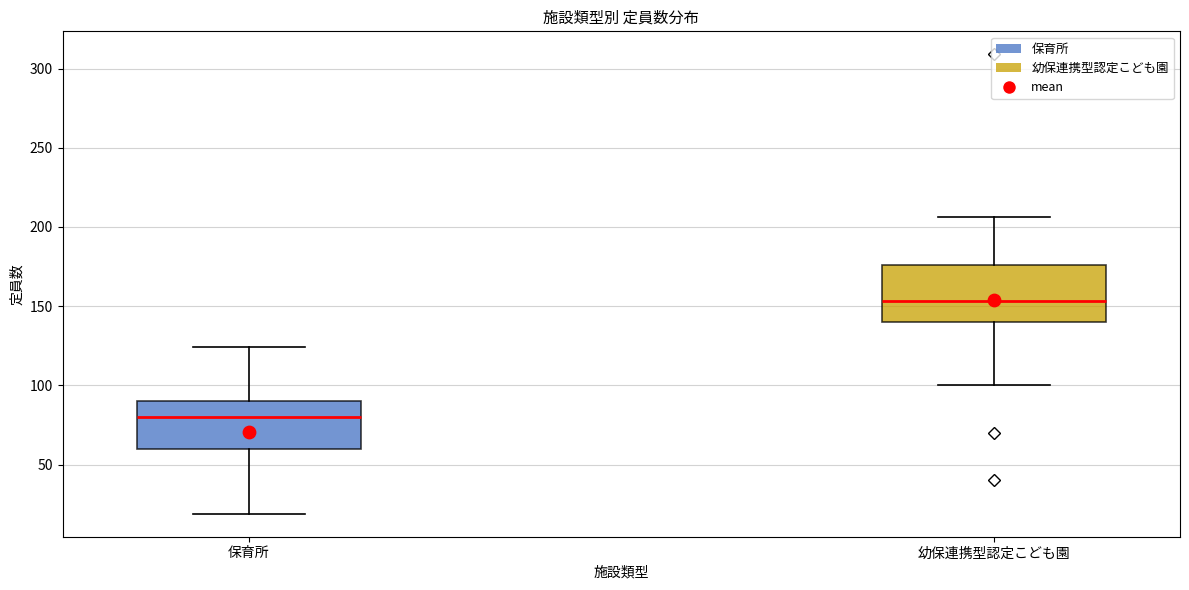

Reading left to right, read every box against the y-axis: the position of its median line, the range the box covers, and the ends of its whiskers. The values are not printed on the chart, so give them approximately, as read against the axis.

保育所: median 80, box 60 to 90, whiskers 20 to 125
幼保連携型認定こども園: median 155, box 140 to 175, whiskers 100 to 205